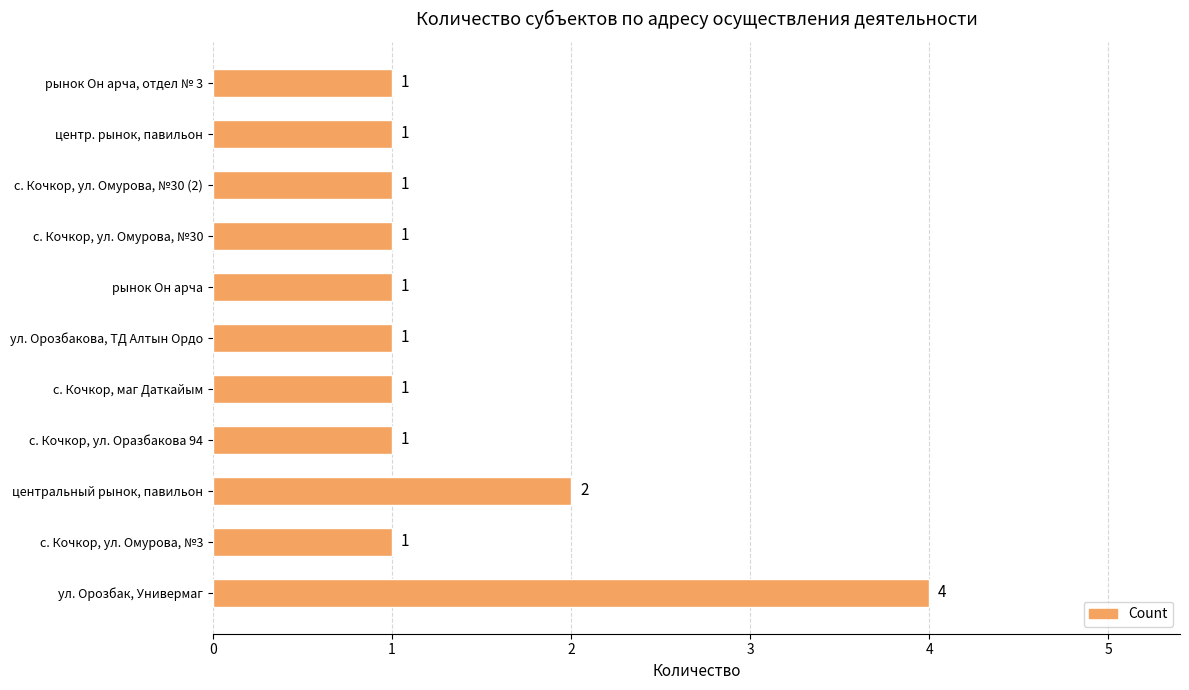

What is the greatest value displayed?

4